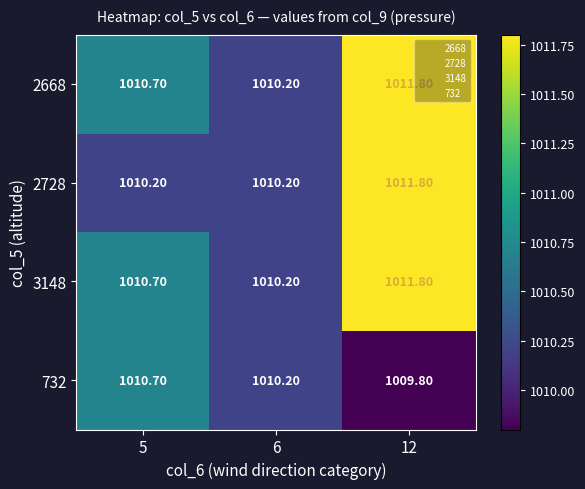

What is the difference between the highest and lowest values at 12?

2.0